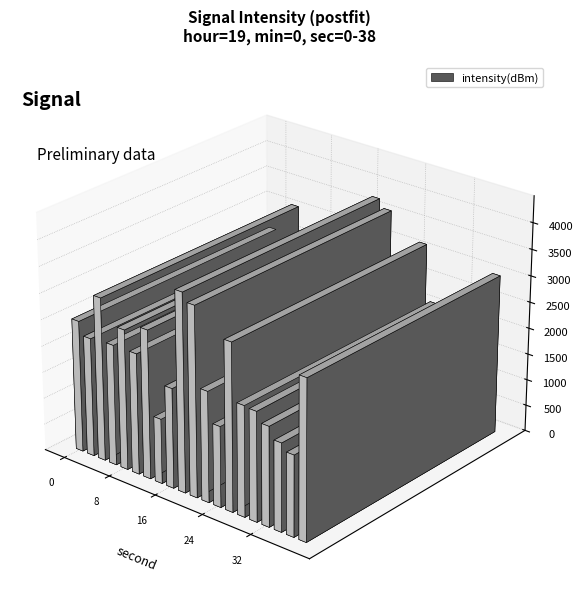

Rank the categories by value from lowest to highest.

14, 24, 36, 34, 32, 16, 30, 28, 22, 2, 6, 10, 0, 8, 12, 38, 4, 26, 20, 18